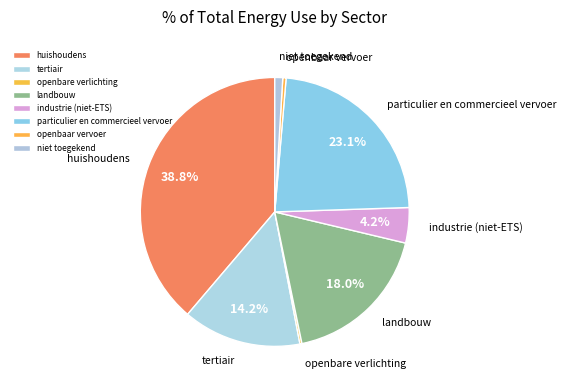

Do industrie (niet-ETS) and tertiair together represent more than half of the pie?

No